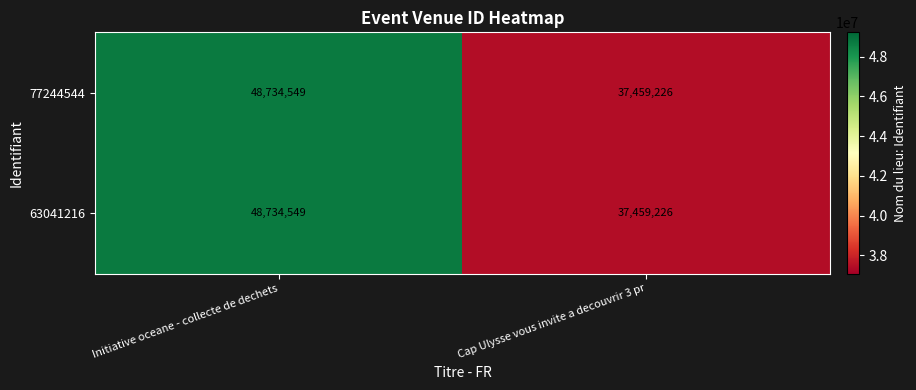

Where is 77244544 nearest to the value 43096887?

Cap Ulysse vous invite a decouvrir 3 pr